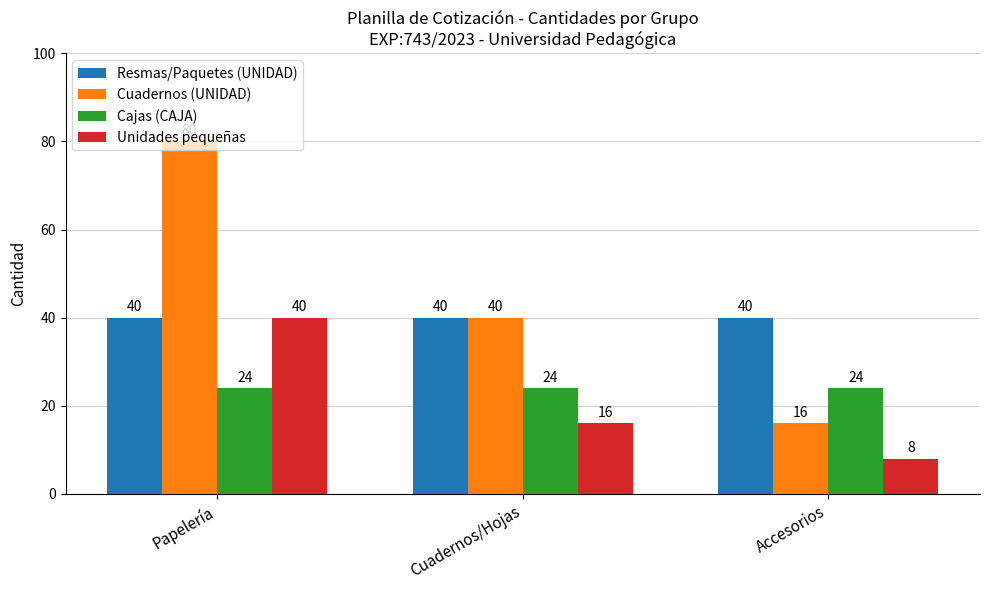

Are the bars horizontal?

No